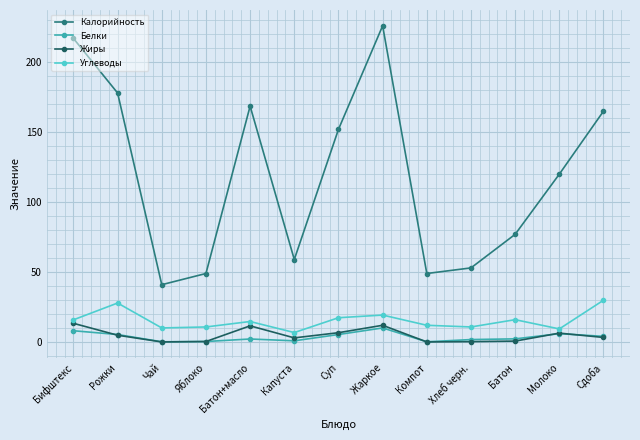

What is the difference between the maximum and minimum values in the Жиры series?

13.3